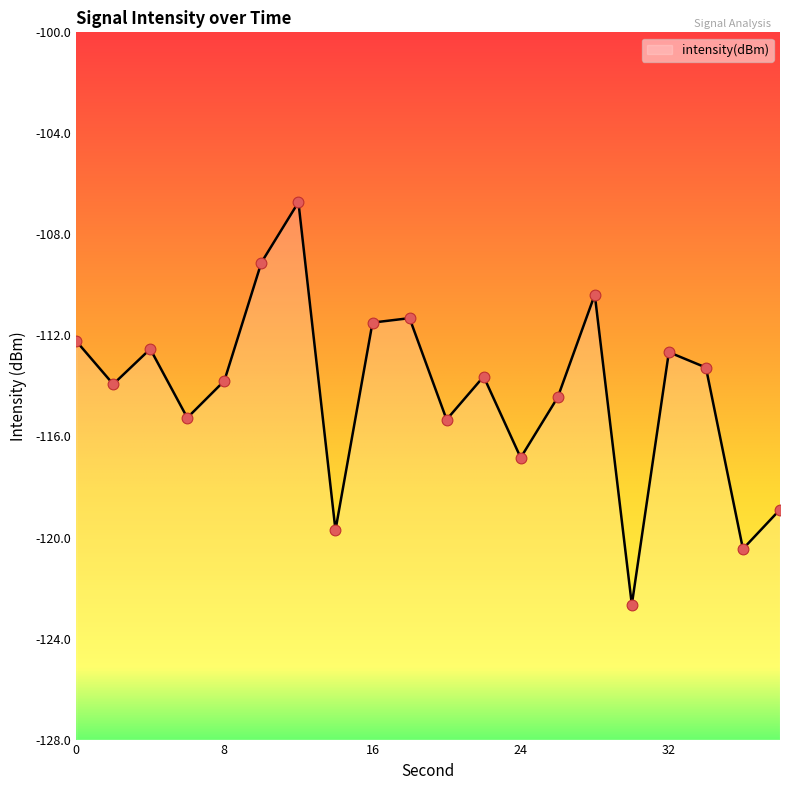

What is the change in value from 20 to 32?

+2.7